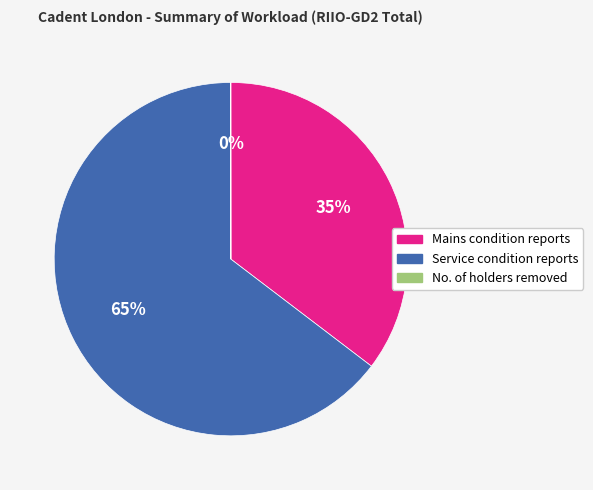

To the nearest percent, what percentage of the pie is Mains condition reports?

35%